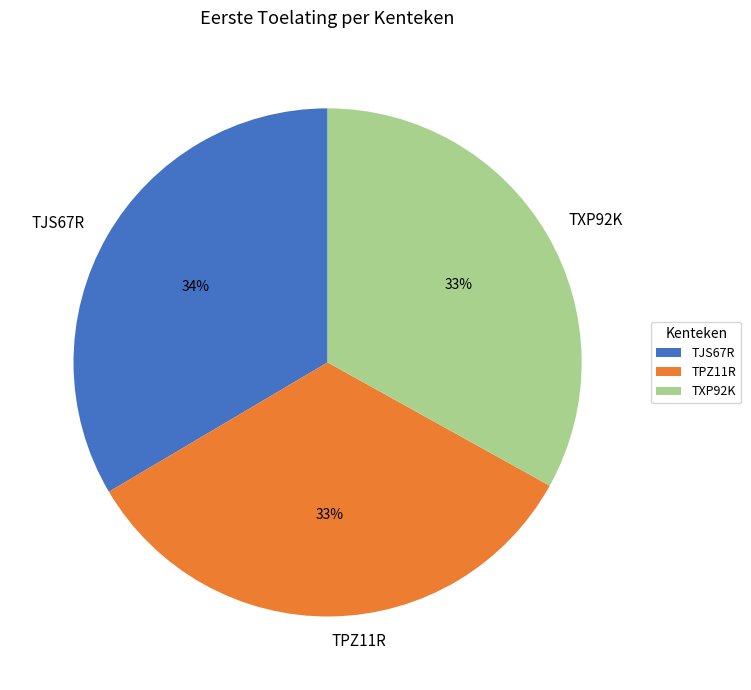

To the nearest percent, what is the combined percentage of TJS67R and TPZ11R?

67%